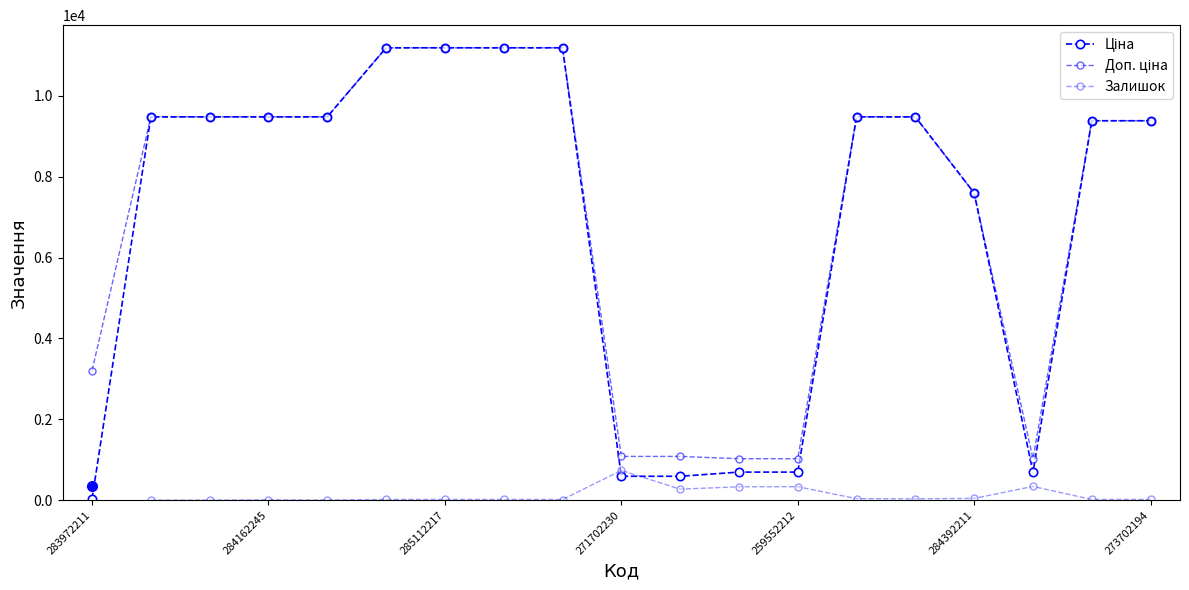

Read the Ціна value at 285112220.

11188.2